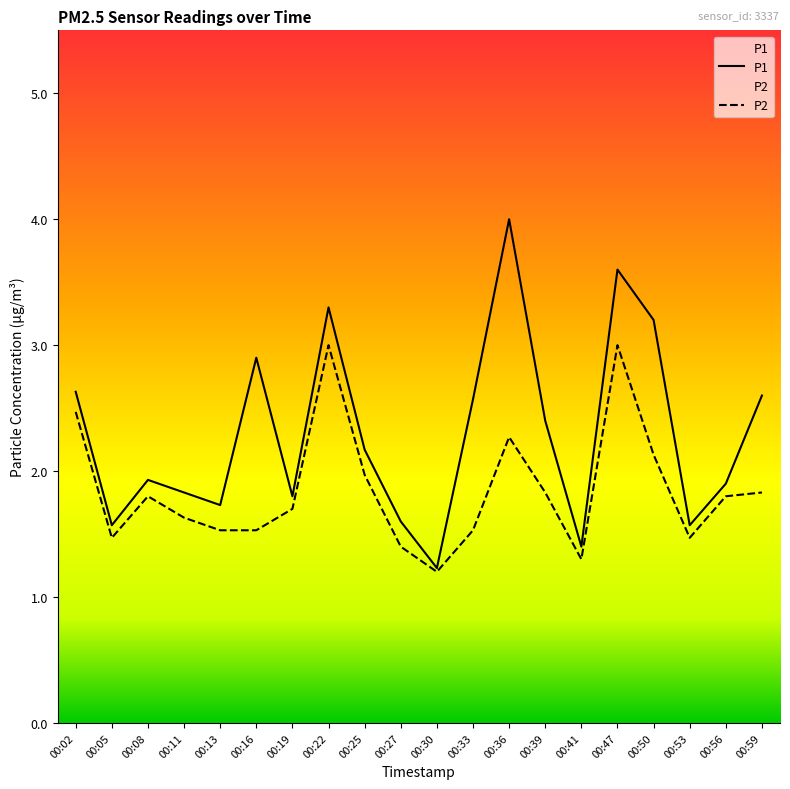

Which has a higher value, 00:13 or 00:22?

00:22